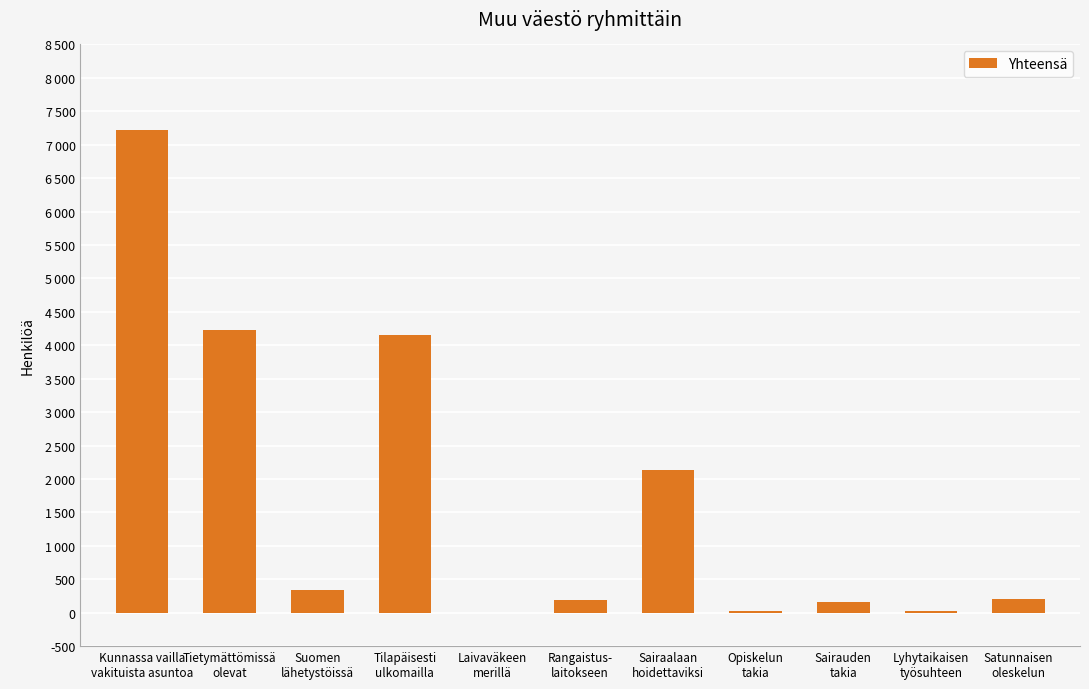

The value at Tilapäisesti
ulkomailla is 2179. True or false?

False